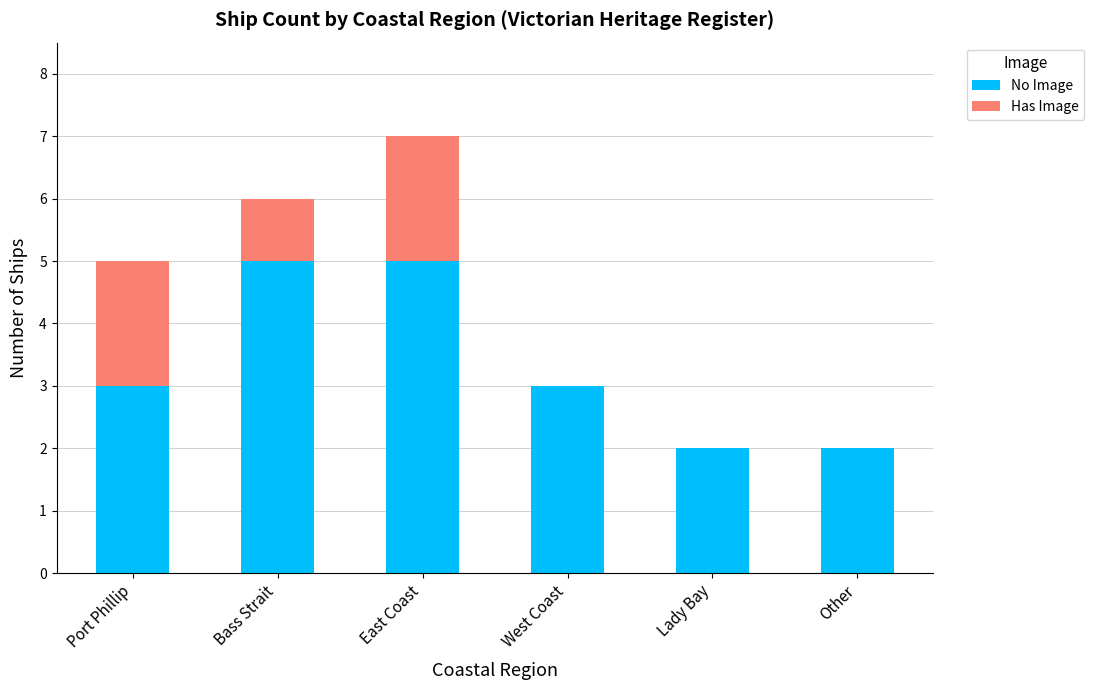

At which category is the sum across all series the highest?

East Coast